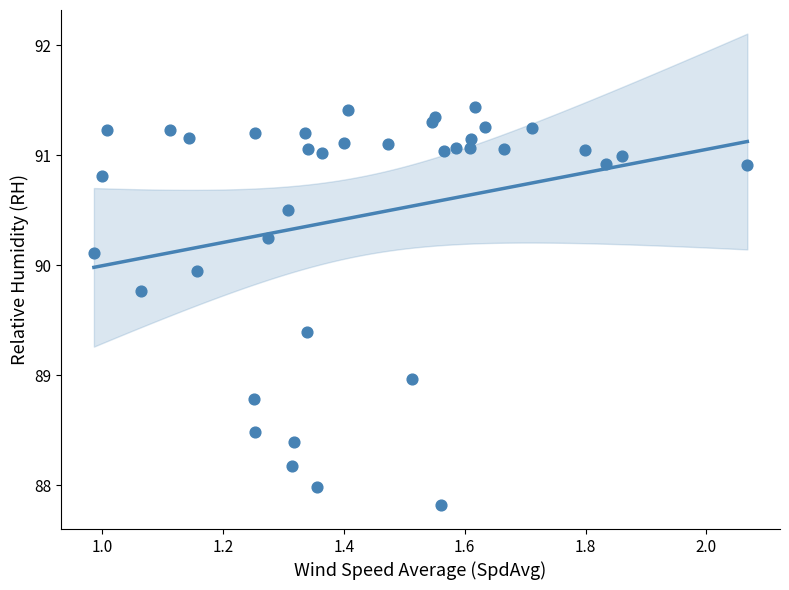

What is the range of Y values (max minus min)?

3.6